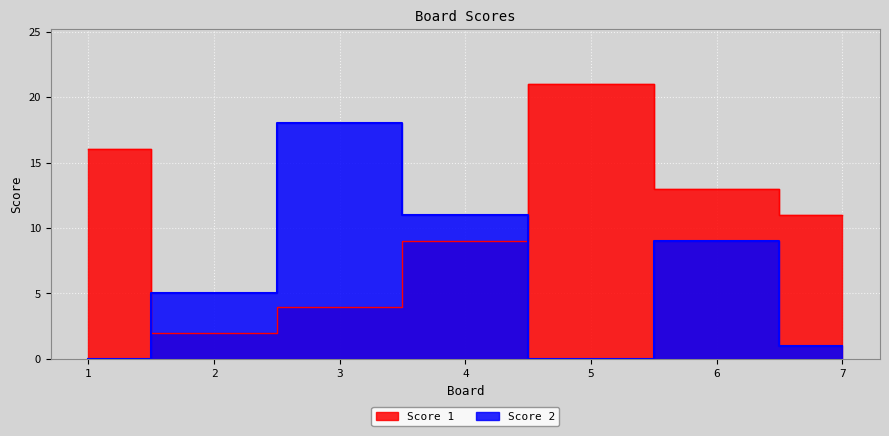

Does the chart display data point markers on the line(s)?

No